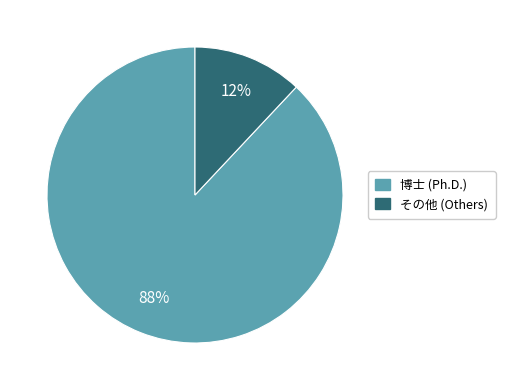

To the nearest percent, what is the average slice percentage?

50%